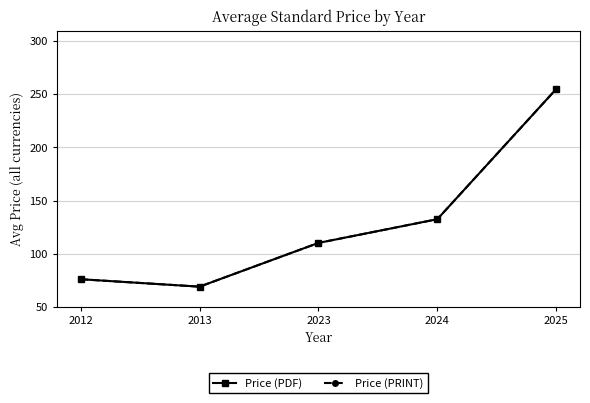

Reading right to left, what are all the values shown in this chart?

Price (PDF): 255.0	132.5	110.2	69.0	76.0
Price (PRINT): 255.0	132.5	110.2	69.0	76.0